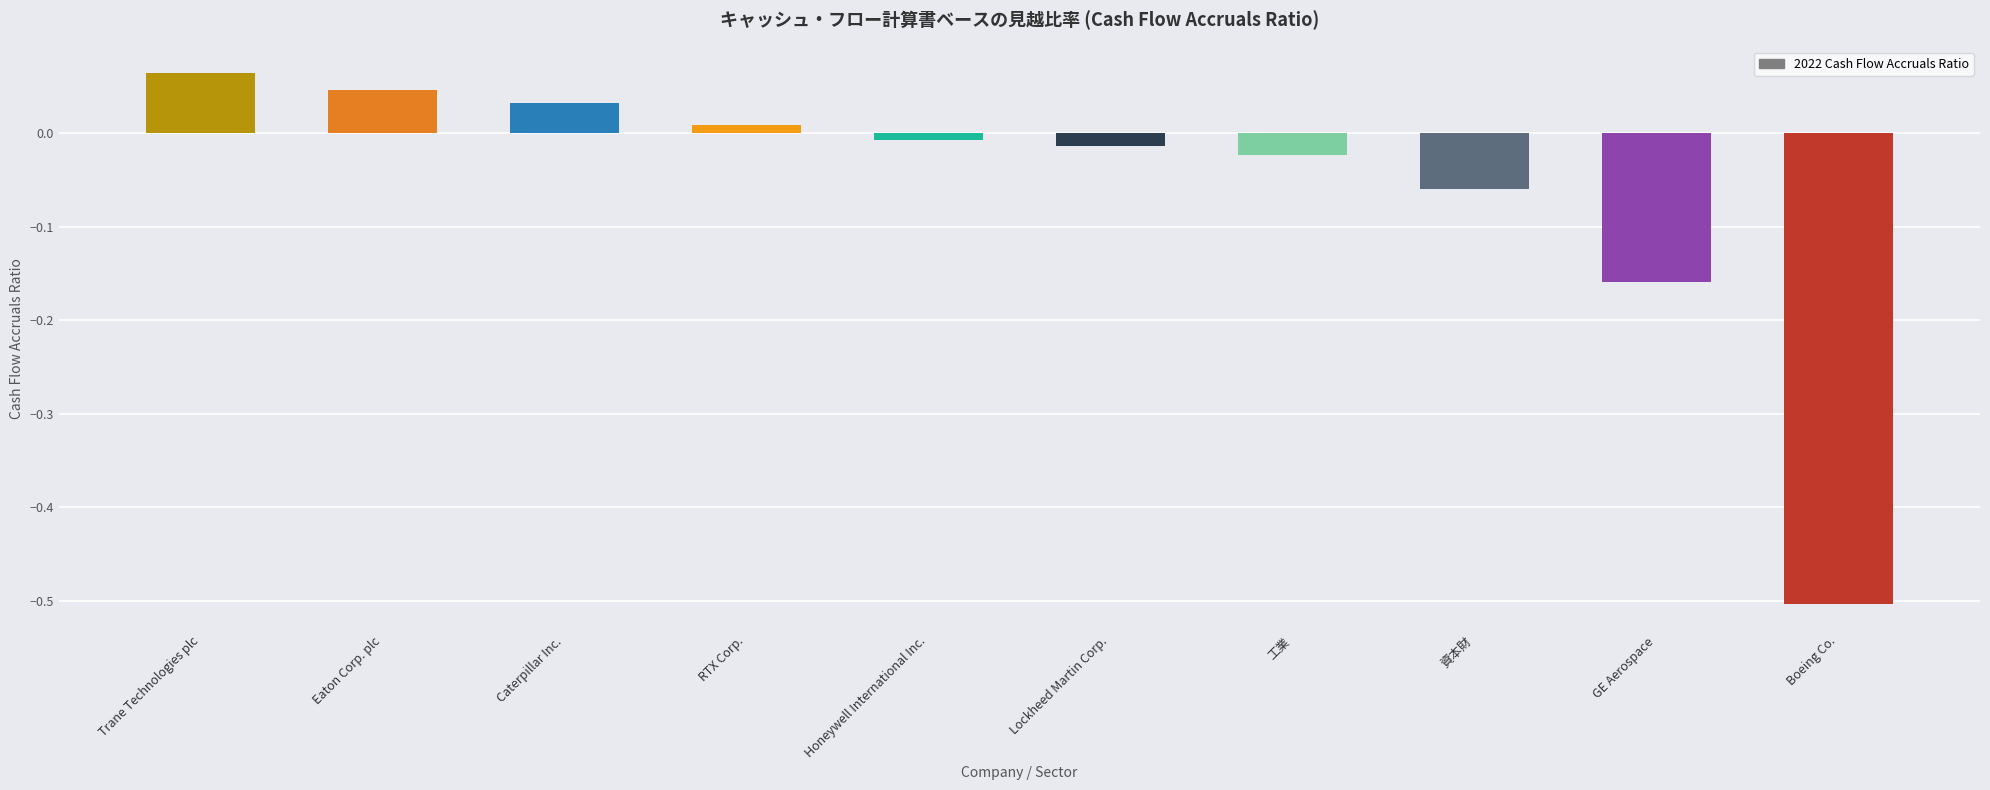

Where does the data first go above 0?

Trane Technologies plc